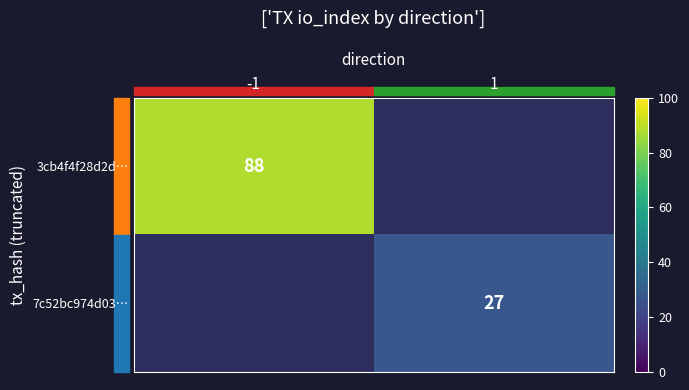

The 3cb4f4f28d2d… series shows 57 at -1. True or false?

False